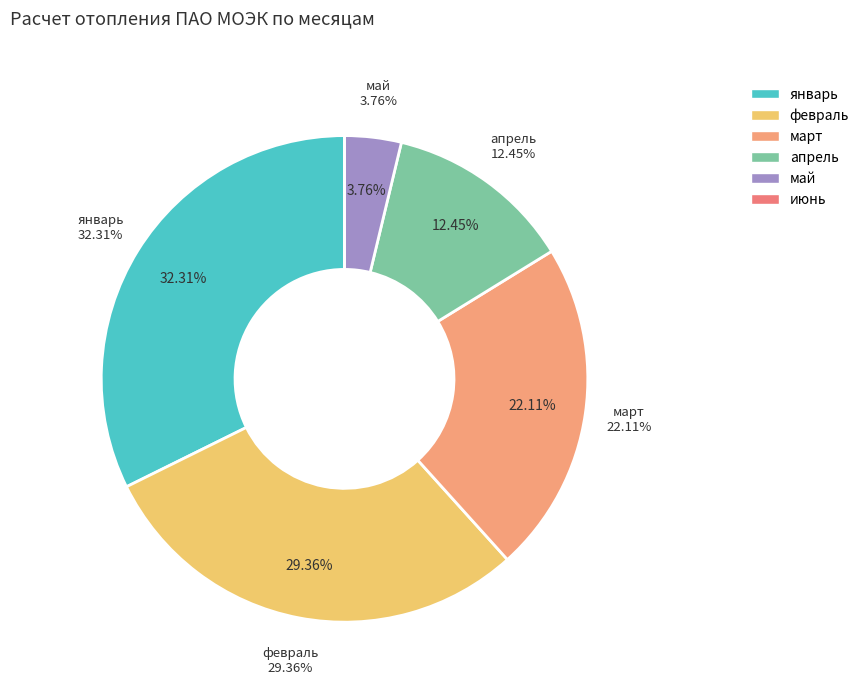

What is the change in value from январь to февраль?

-307929.0